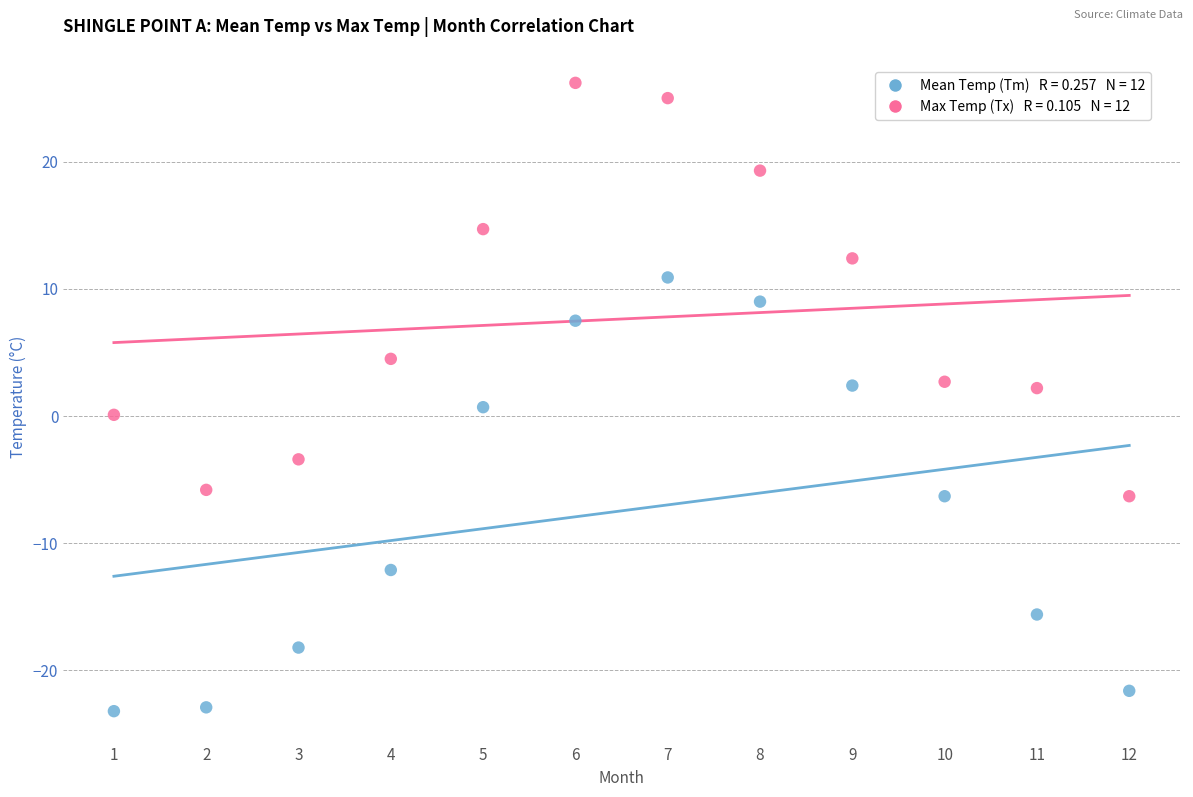

Across all data points, what is the range of Y values (max minus min)?

49.4